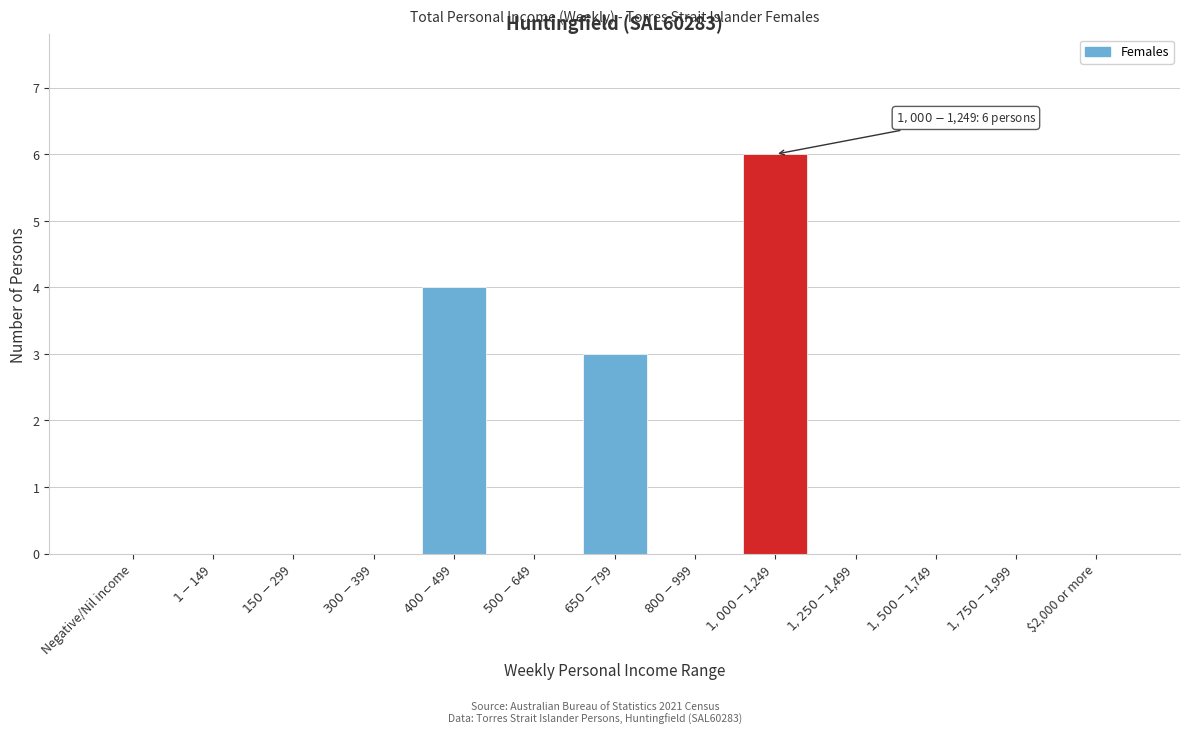

What is the sum of all values?

13